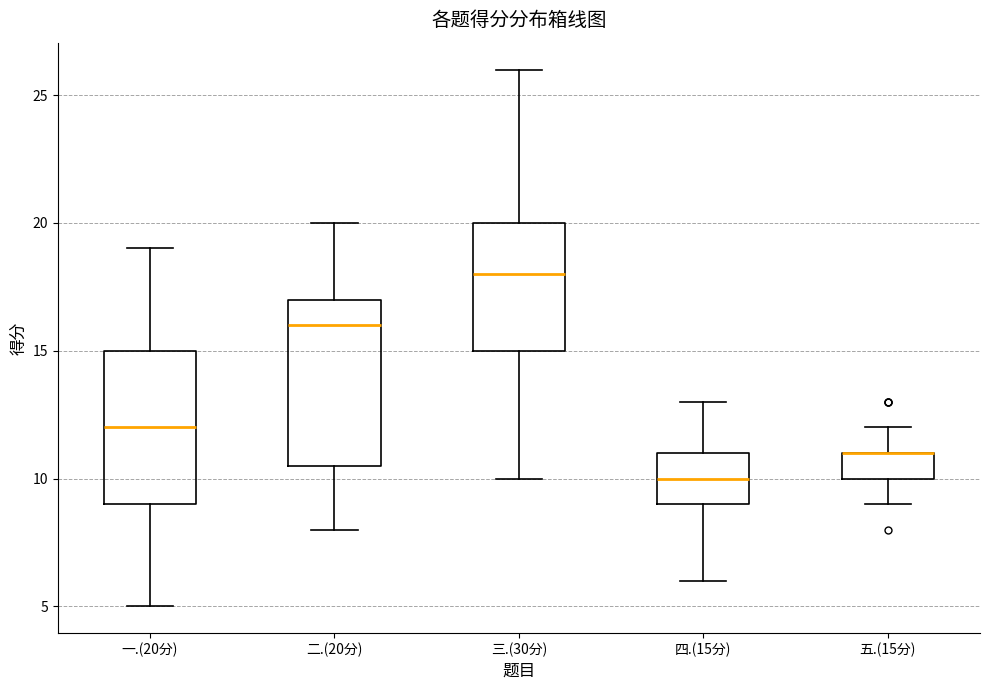

Reading left to right, transcribe this box plot: for each box, give where its median line is, the range the box spans, and where its two whiskers end, as read against the y-axis. The values are not printed on the chart, so give them approximately, as read against the axis.

一.(20分): median 12.0, box 9.0 to 15.0, whiskers 5.0 to 19.0
二.(20分): median 16.0, box 10.5 to 17.0, whiskers 8.0 to 20.0
三.(30分): median 18.0, box 15.0 to 20.0, whiskers 10.0 to 26.0
四.(15分): median 10.0, box 9.0 to 11.0, whiskers 6.0 to 13.0
五.(15分): median 11.0 (drawn on the box's upper edge), box 10.0 to 11.0, whiskers 9.0 to 12.0